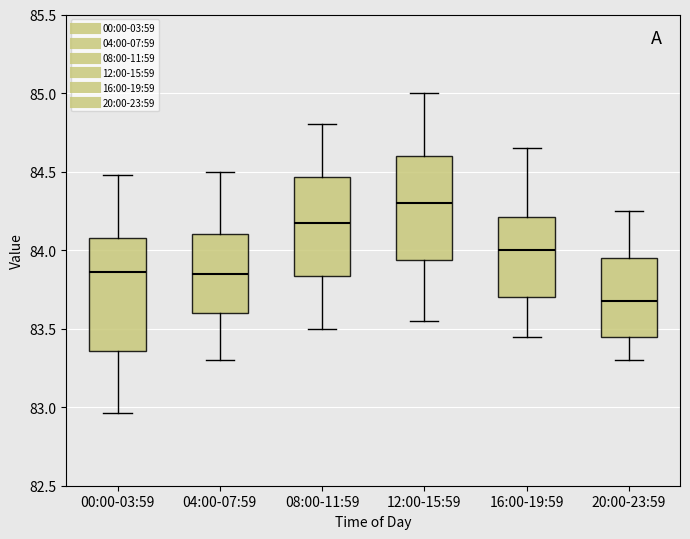

Reading left to right, read every box against the y-axis: the position of its median line, the range the box covers, and the ends of its whiskers. The values are not printed on the chart, so give them approximately, as read against the axis.

00:00-03:59: median 83.85, box 83.35 to 84.10, whiskers 82.95 to 84.50
04:00-07:59: median 83.85, box 83.60 to 84.10, whiskers 83.30 to 84.50
08:00-11:59: median 84.20, box 83.85 to 84.45, whiskers 83.50 to 84.80
12:00-15:59: median 84.30, box 83.95 to 84.60, whiskers 83.55 to 85.00
16:00-19:59: median 84.00, box 83.70 to 84.20, whiskers 83.45 to 84.65
20:00-23:59: median 83.70, box 83.45 to 83.95, whiskers 83.30 to 84.25